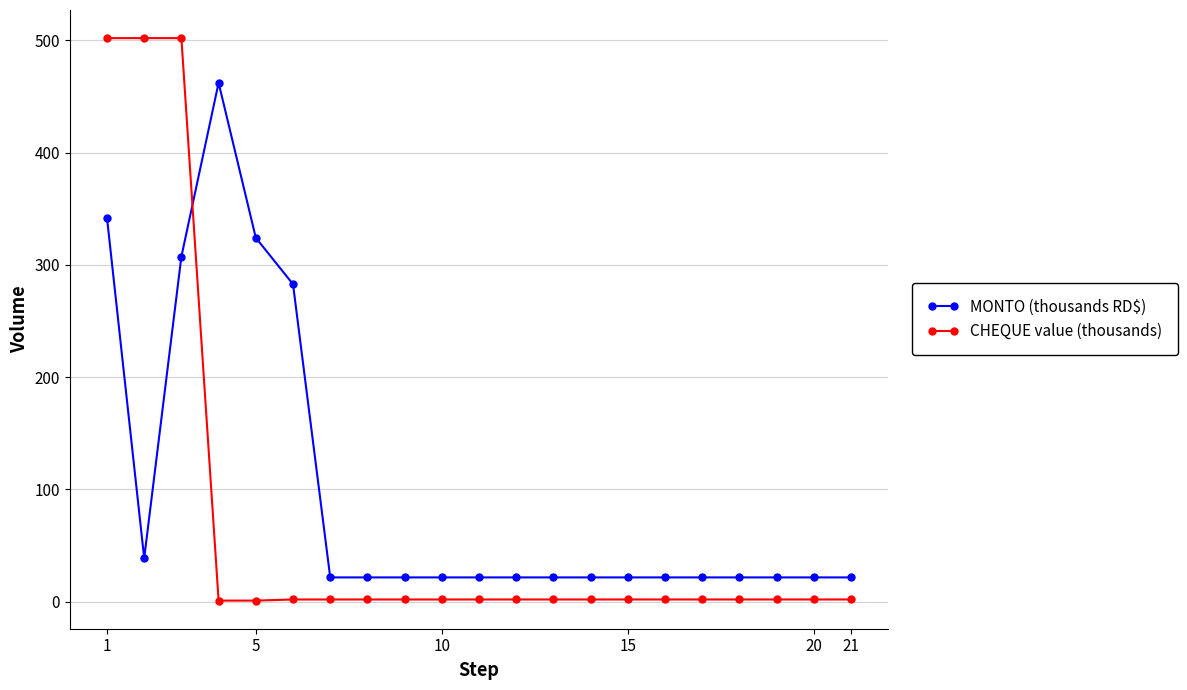

Which series has the largest total across all categories?

MONTO (thousands RD$)